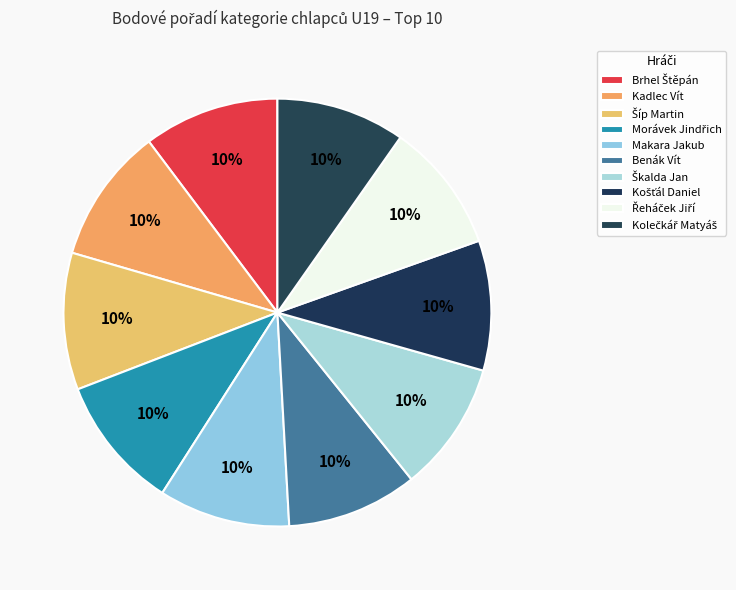

Rank the categories by value from lowest to highest.

Kolečkář Matyáš, Řeháček Jiří, Košťál Daniel, Škalda Jan, Benák Vít, Makara Jakub, Morávek Jindřich, Kadlec Vít, Brhel Štěpán, Šíp Martin